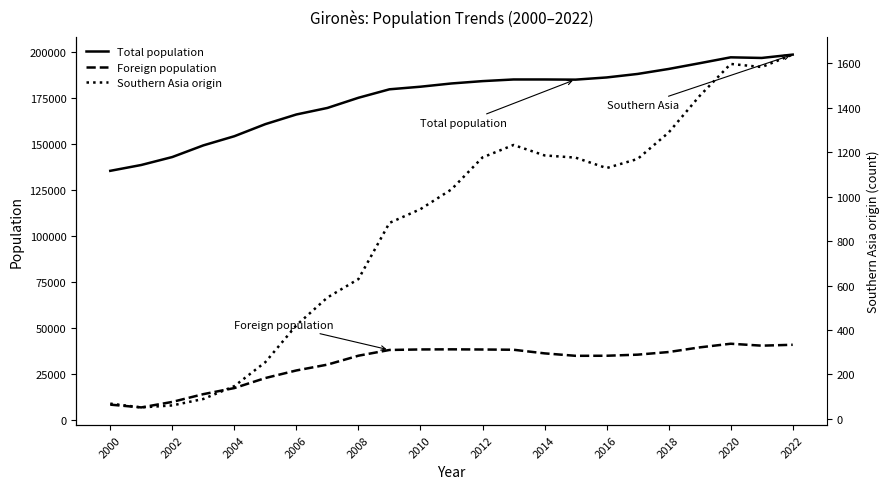

What is the maximum value for Total population?

198582